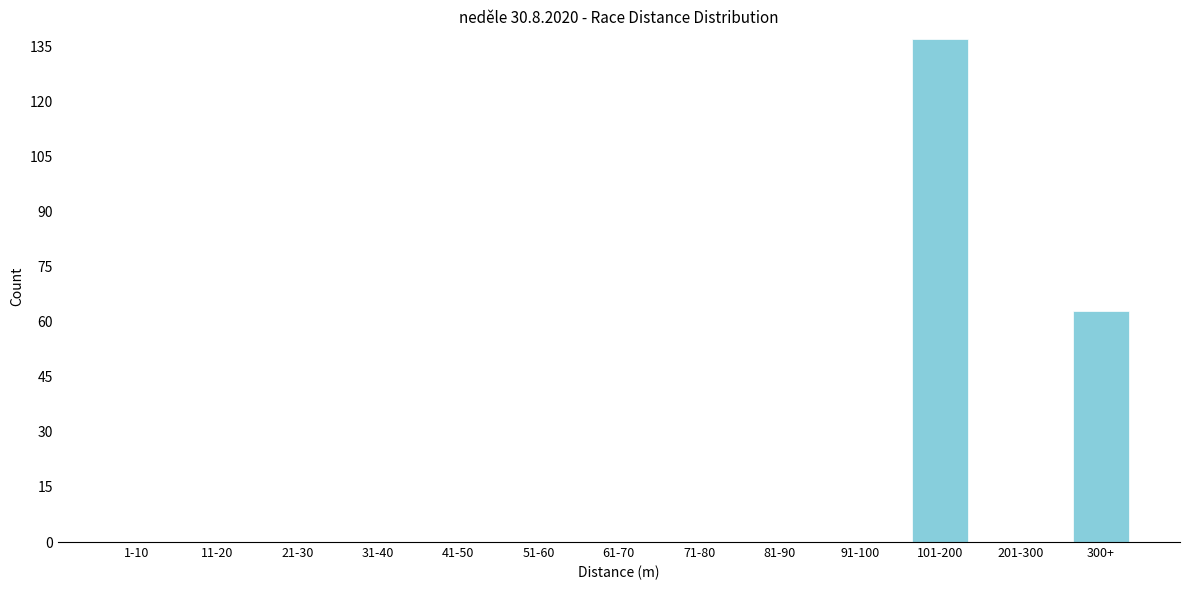

Reading left to right, extract all data points from this chart.

1-10=0	11-20=0	21-30=0	31-40=0	41-50=0	51-60=0	61-70=0	71-80=0	81-90=0	91-100=0	101-200=137	201-300=0	300+=63